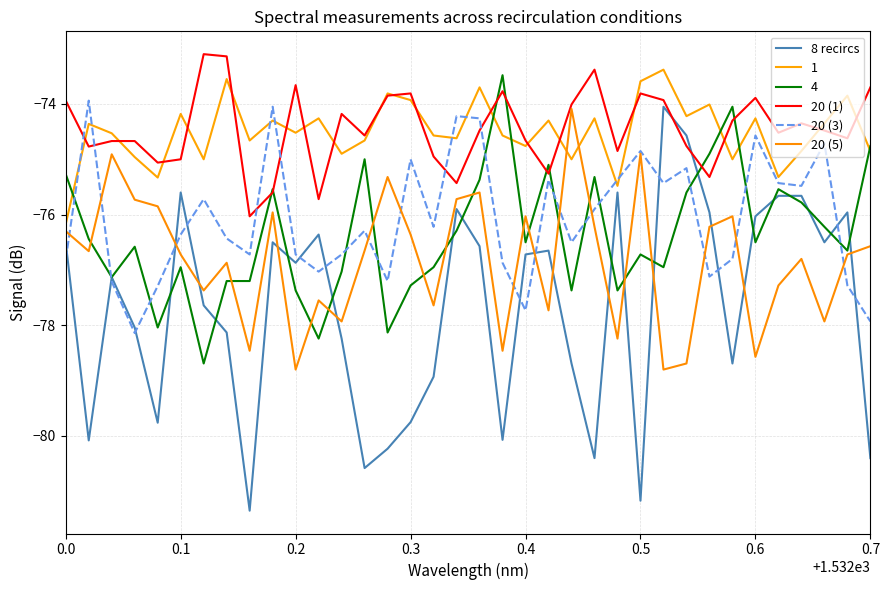

True or false: 20 (5) has more than 0 interior local peaks.

True